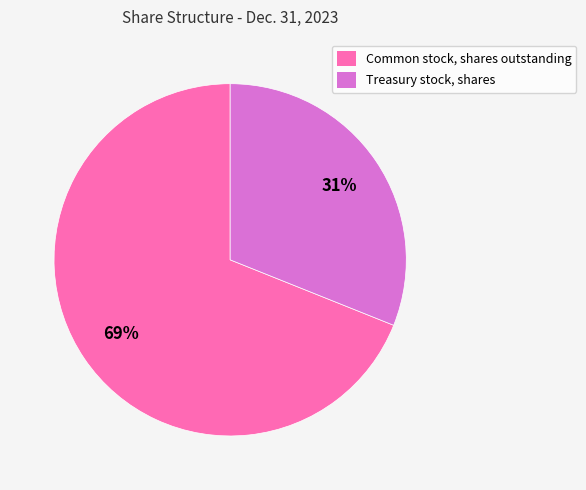

Is there any slice that represents more than half of the pie?

Yes